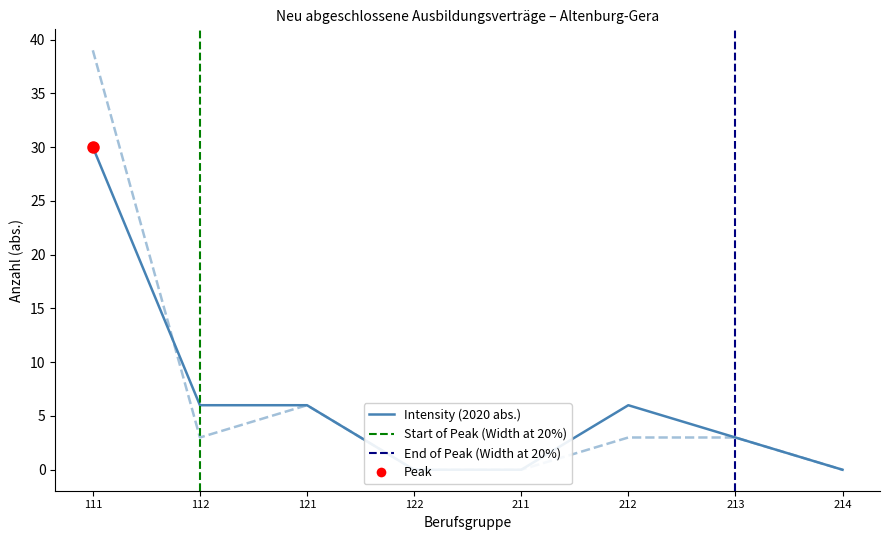

Is the value of 2021 abs. at 122 greater than the value of 2020 abs. at 214?

No